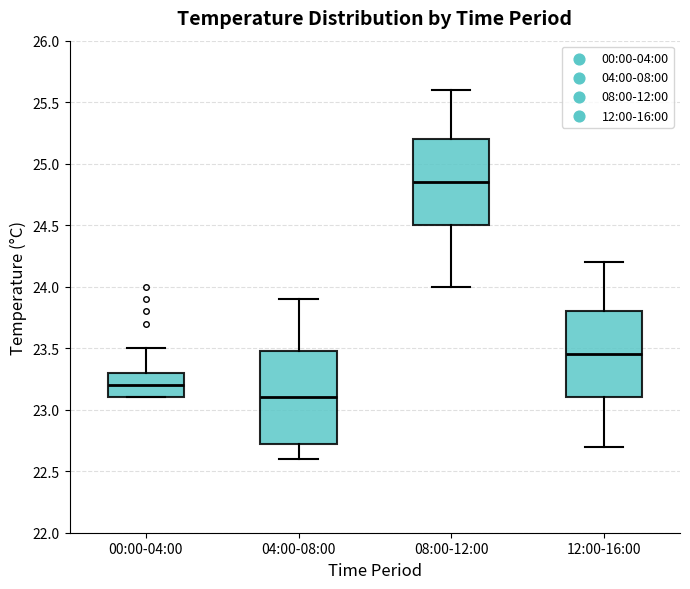

Reading left to right, read every box against the y-axis: the position of its median line, the range the box covers, and the ends of its whiskers. The values are not printed on the chart, so give them approximately, as read against the axis.

00:00-04:00: median 23.20, box 23.10 to 23.30, whiskers 23.10 to 23.50
04:00-08:00: median 23.10, box 22.75 to 23.50, whiskers 22.60 to 23.90
08:00-12:00: median 24.85, box 24.50 to 25.20, whiskers 24.00 to 25.60
12:00-16:00: median 23.45, box 23.10 to 23.80, whiskers 22.70 to 24.20